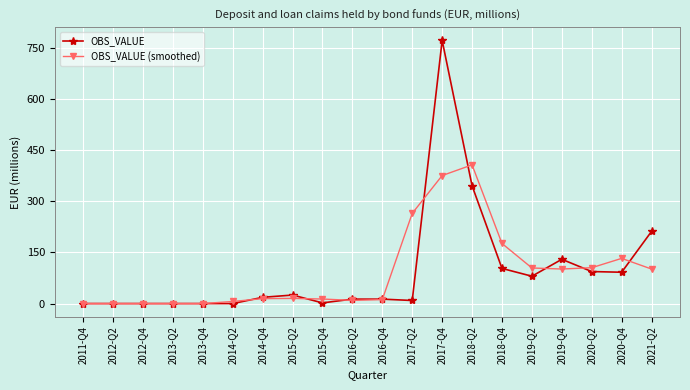

What is the highest value of the OBS_VALUE series?

773.0